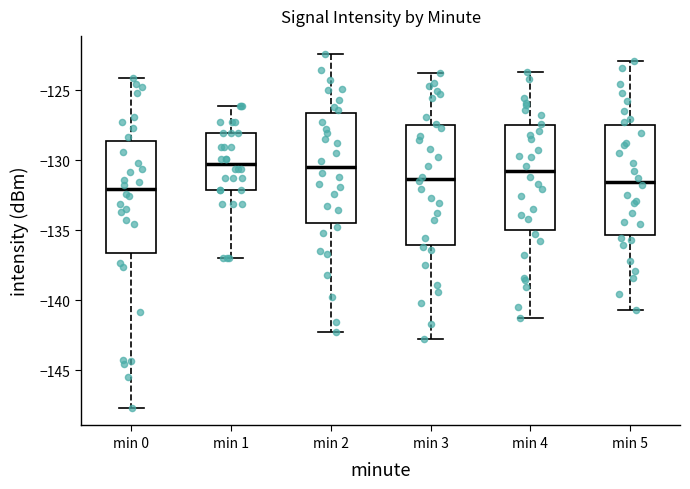

Reading left to right, read every box against the y-axis: the position of its median line, the range the box covers, and the ends of its whiskers. The values are not printed on the chart, so give them approximately, as read against the axis.

min 0: median -132.0, box -136.5 to -128.5, whiskers -147.5 to -124.0
min 1: median -130.5, box -132.0 to -128.0, whiskers -137.0 to -126.0
min 2: median -130.5, box -134.5 to -126.5, whiskers -142.5 to -122.5
min 3: median -131.5, box -136.0 to -127.5, whiskers -143.0 to -124.0
min 4: median -131.0, box -135.0 to -127.5, whiskers -141.5 to -123.5
min 5: median -131.5, box -135.5 to -127.5, whiskers -140.5 to -123.0